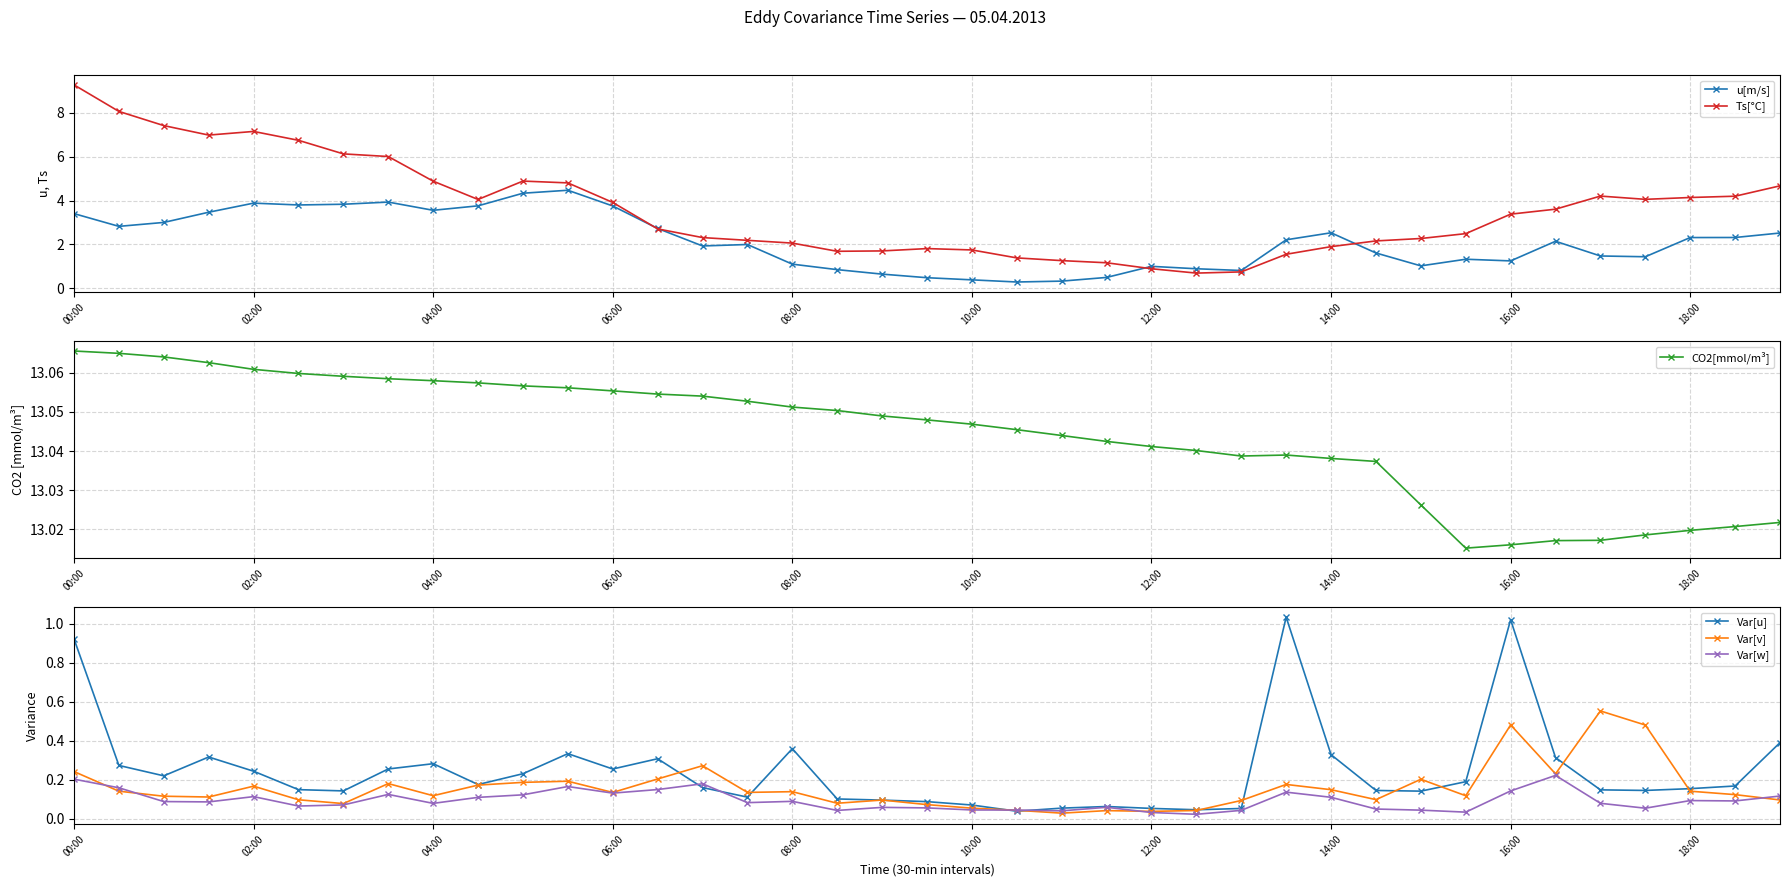

What is the sum of the Ts[°C] values at 23 and 22?

2.4